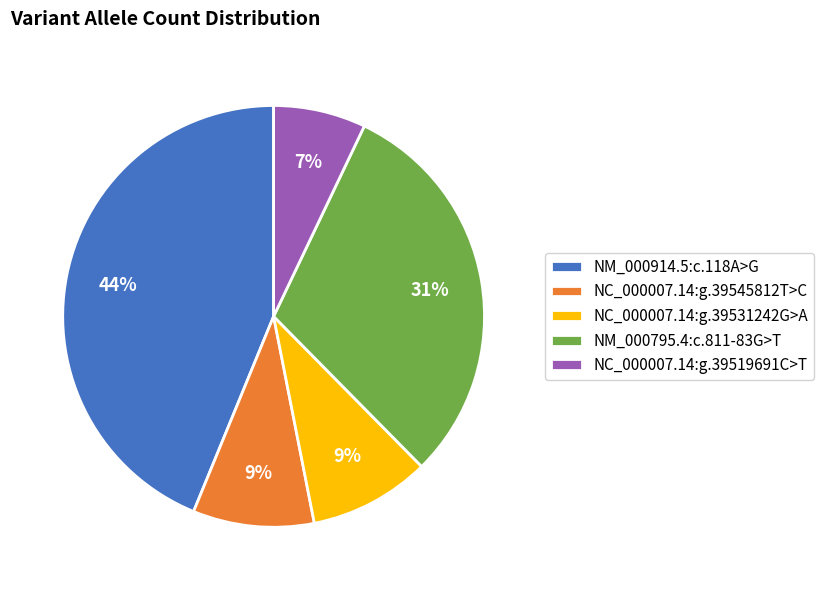

Is the sum of NM_000795.4:c.811-83G>T and NC_000007.14:g.39545812T>C greater than half?

No